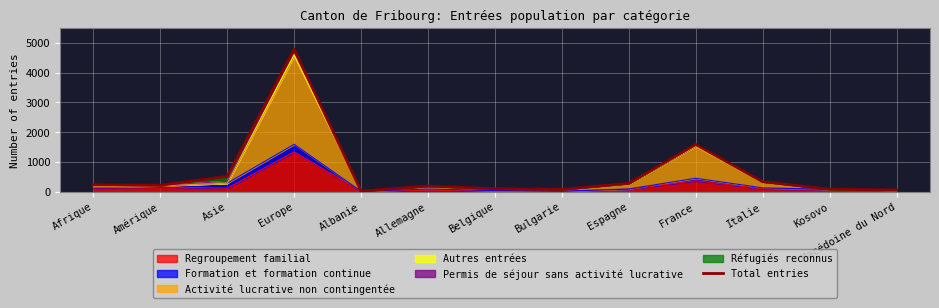

What is the label of the 7th point from the right?

Belgique